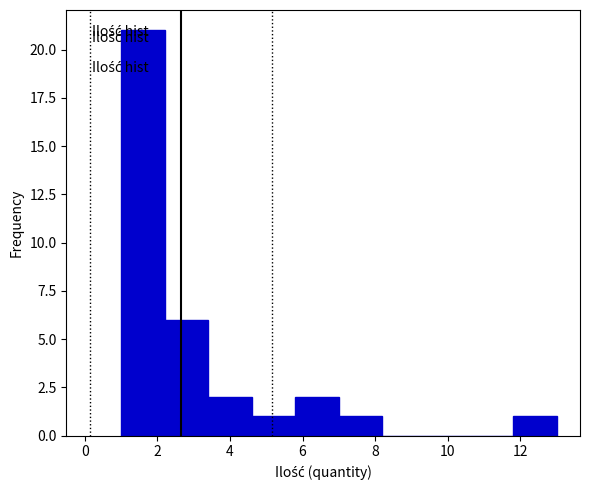

Reading left to right, transcribe this chart: for each bar, give the range it covers on the x-axis and its height. The values are not printed on the chart, so give them approximately, as read against the axis.

1.0 to 2.2: 21
2.2 to 3.4: 6
3.4 to 4.6: 2
4.6 to 5.8: 1
5.8 to 7.0: 2
7.0 to 8.2: 1
8.2 to 9.4: 0
9.4 to 10.6: 0
10.6 to 11.8: 0
11.8 to 13.0: 1